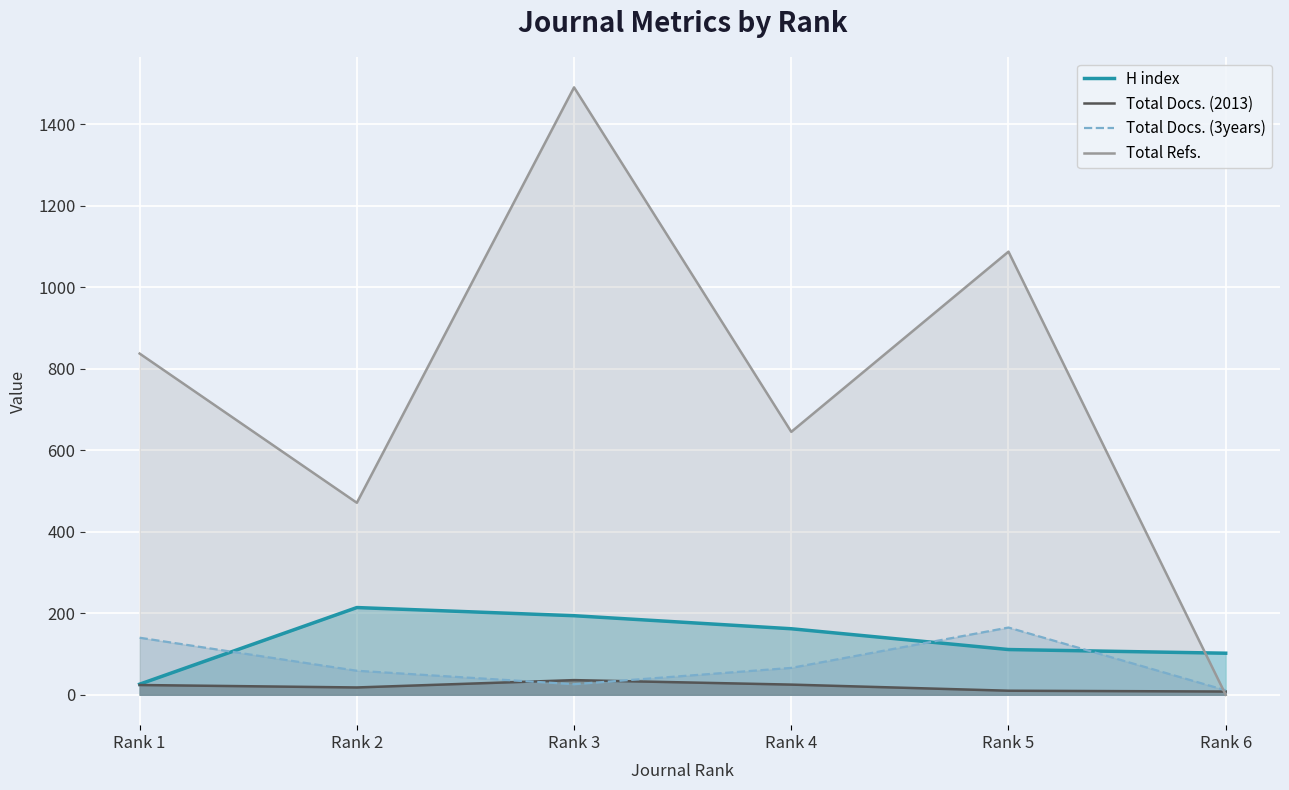

What is the value of the Total Docs. (3years) point at the 1st from the left?

140